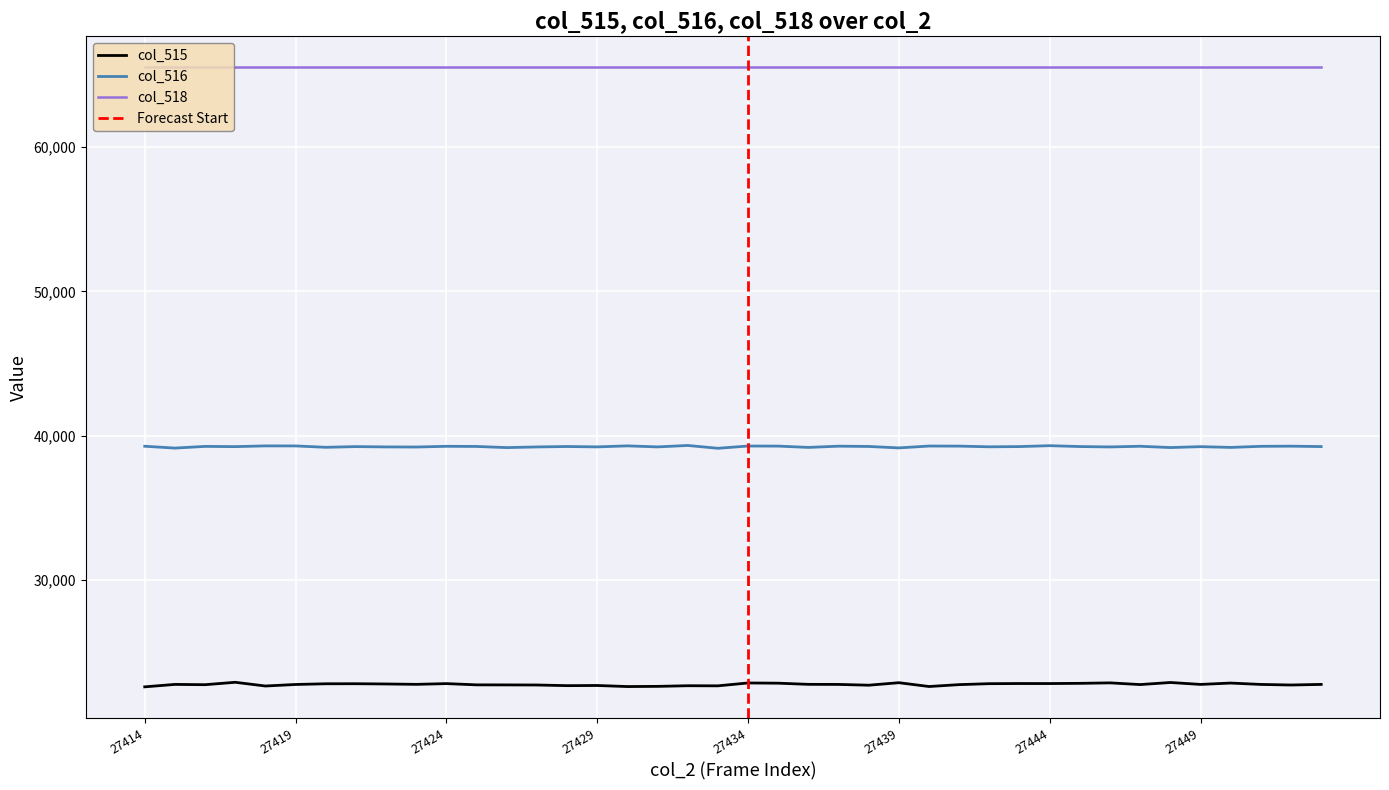

True or false: col_516 and col_515 intersect in this chart.

False